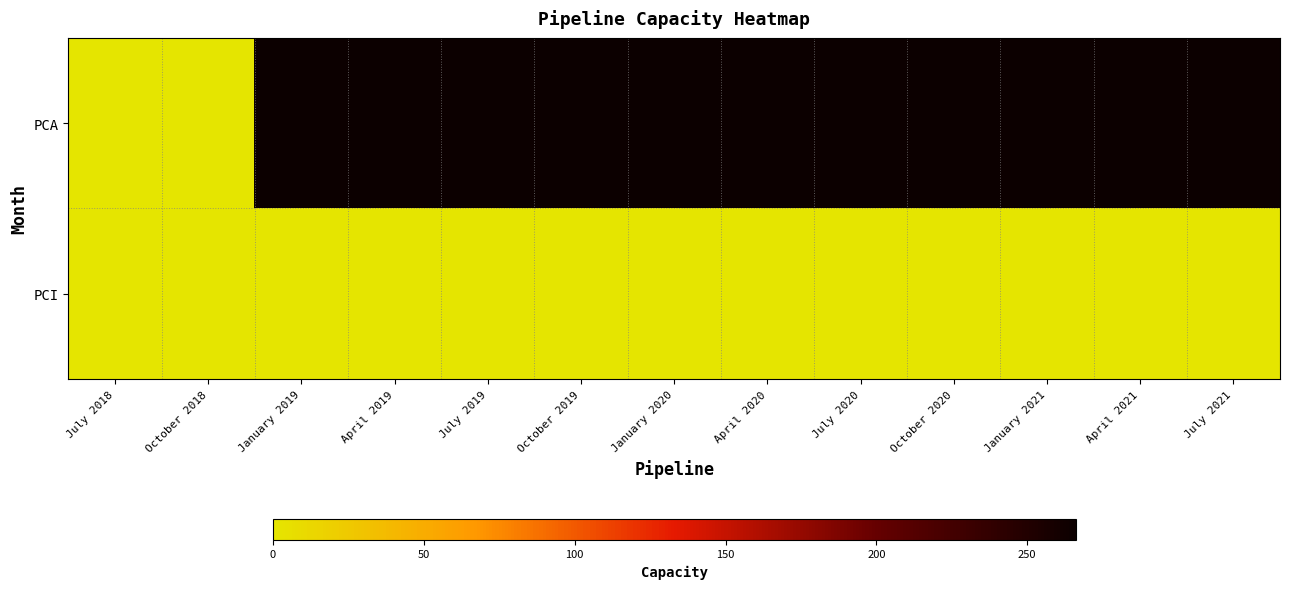

Reading left to right, extract all data points from this chart.

PCA: July 2018=0	October 2018=0	January 2019=266	April 2019=266	July 2019=266	October 2019=266	January 2020=266	April 2020=266	July 2020=266	October 2020=266	January 2021=266	April 2021=266	July 2021=266
PCI: July 2018=0	October 2018=0	January 2019=0	April 2019=0	July 2019=0	October 2019=0	January 2020=0	April 2020=0	July 2020=0	October 2020=0	January 2021=0	April 2021=0	July 2021=0